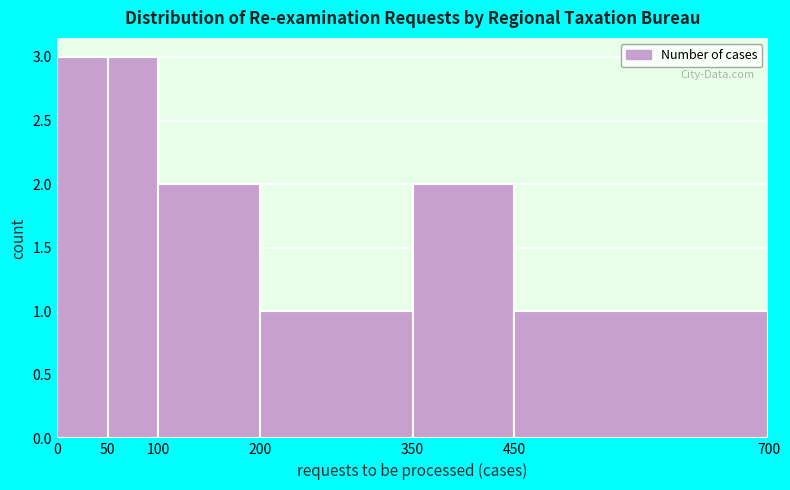

How tall is the bar that spans 100 to 200 on the x-axis? The values are not printed on the chart, so give them approximately, as read against the axis.

2